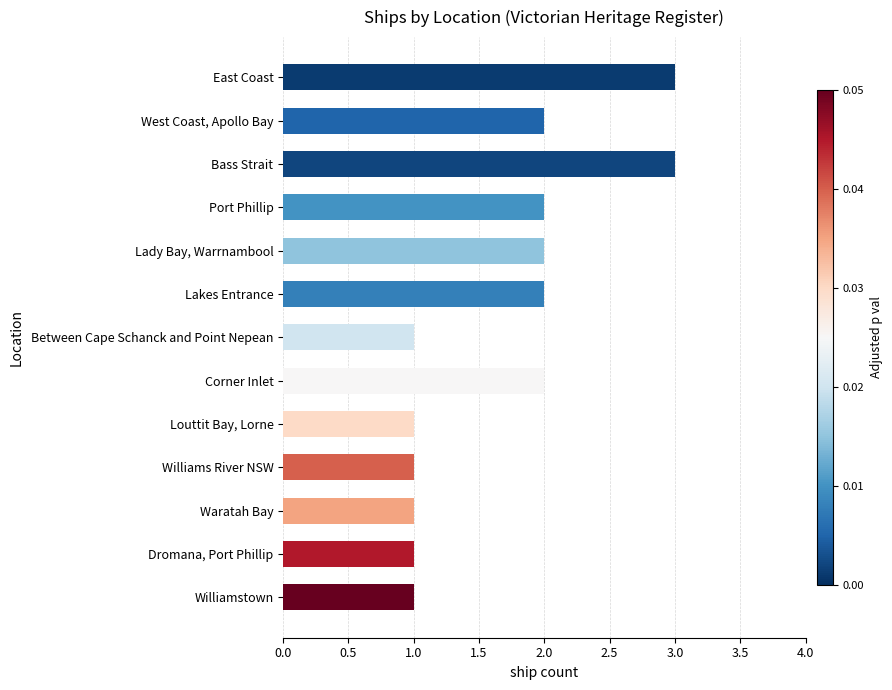

Between Lady Bay, Warrnambool and Louttit Bay, Lorne, which is larger?

Lady Bay, Warrnambool